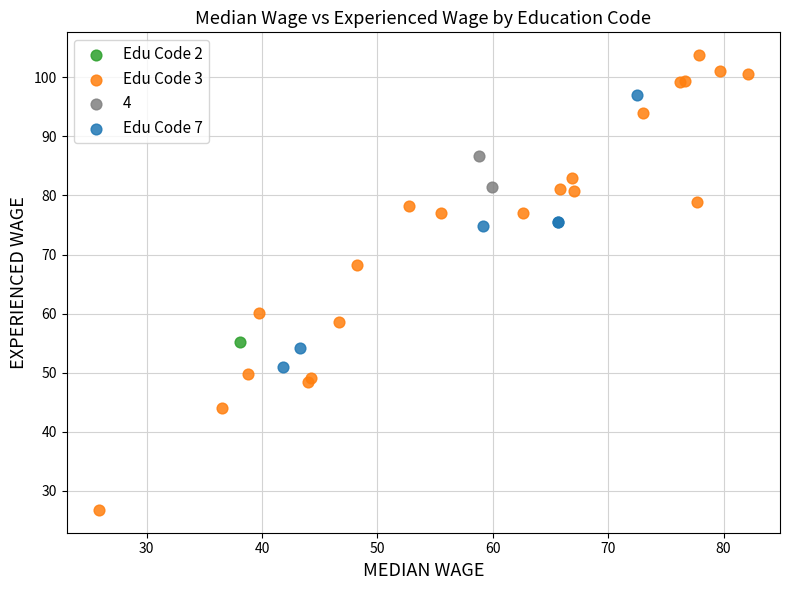

What are all the series names shown in the legend?

Edu Code 2, Edu Code 3, 4, Edu Code 7